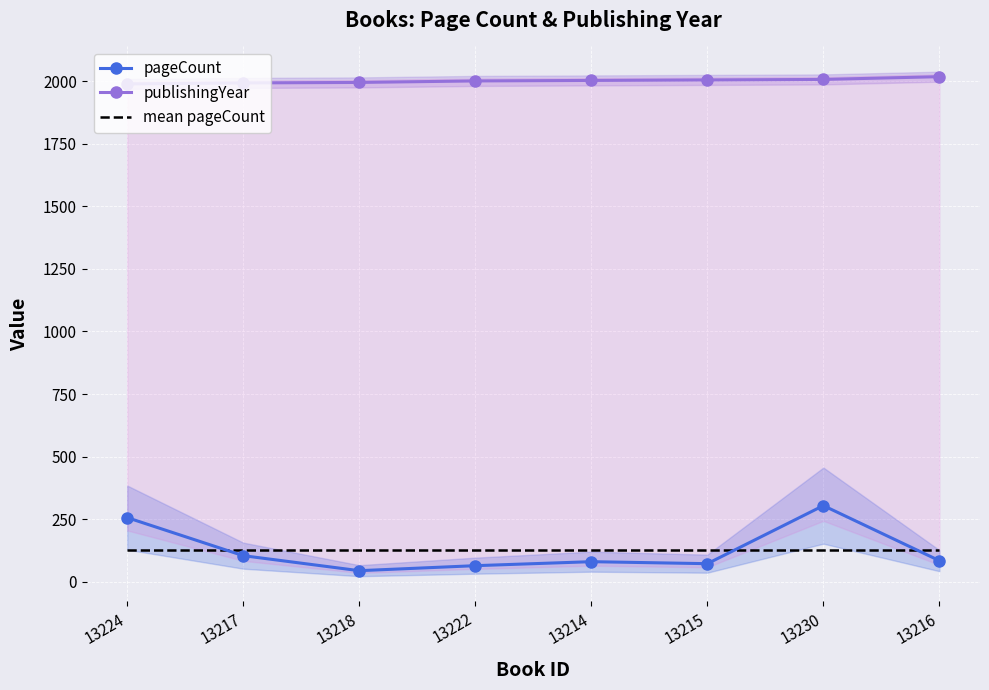

True or false: pageCount and publishingYear cross at least once.

False